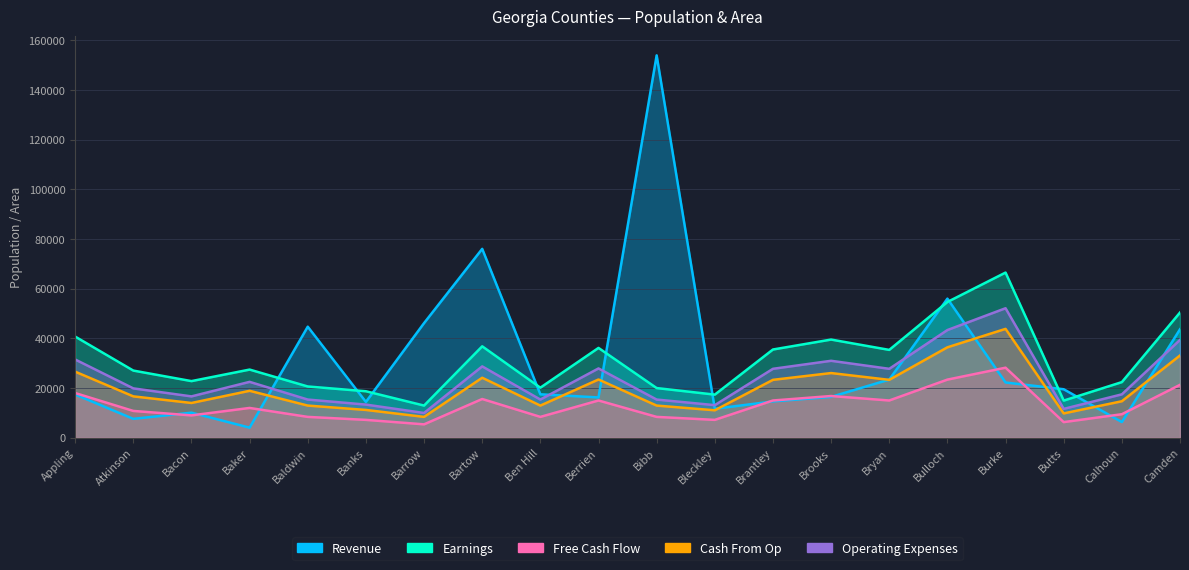

What is the total value across all series at Banks?

64892